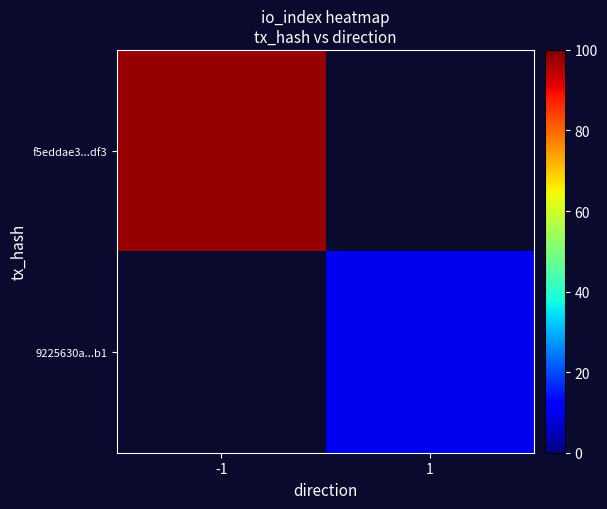

Which category has the highest value in the 9225630a...b1 series?

-1